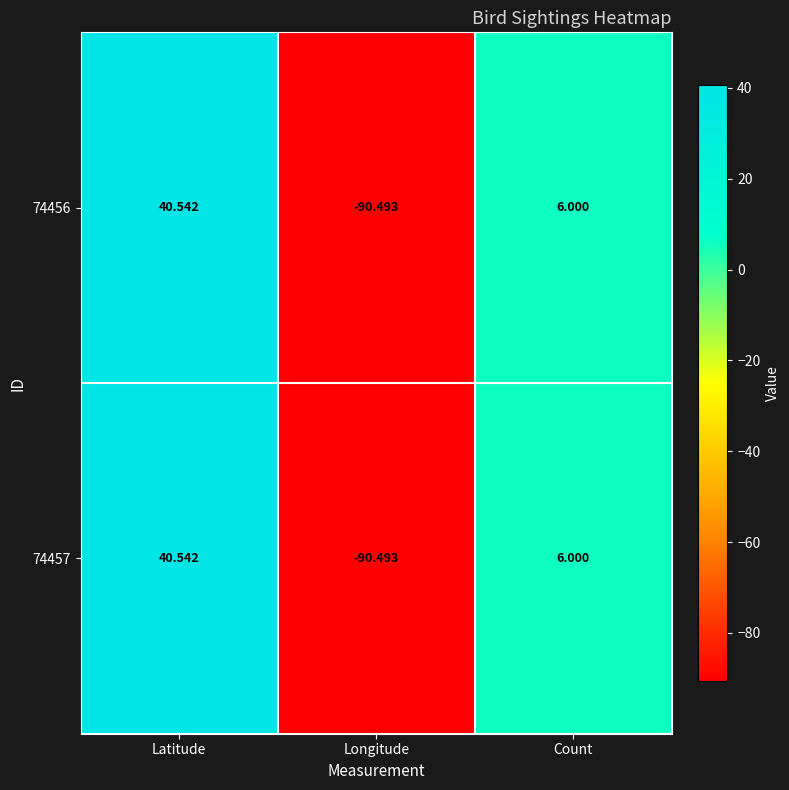

At which label does 74457 first exceed 6?

Latitude